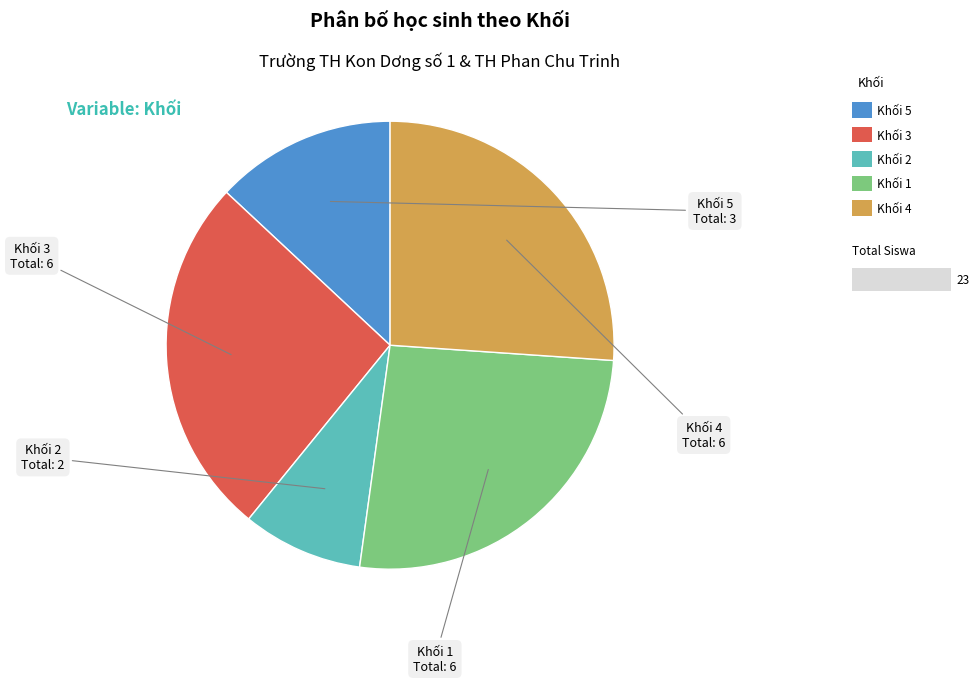

Does any single category account for the majority?

No